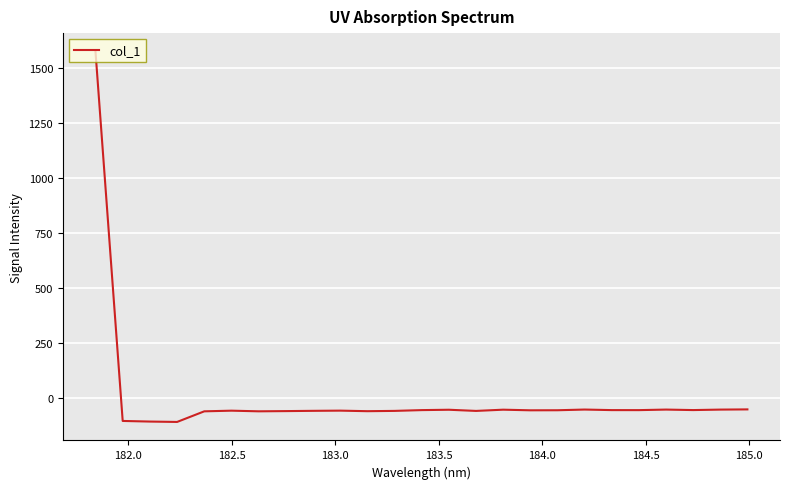

How many lines are shown in the chart?

1